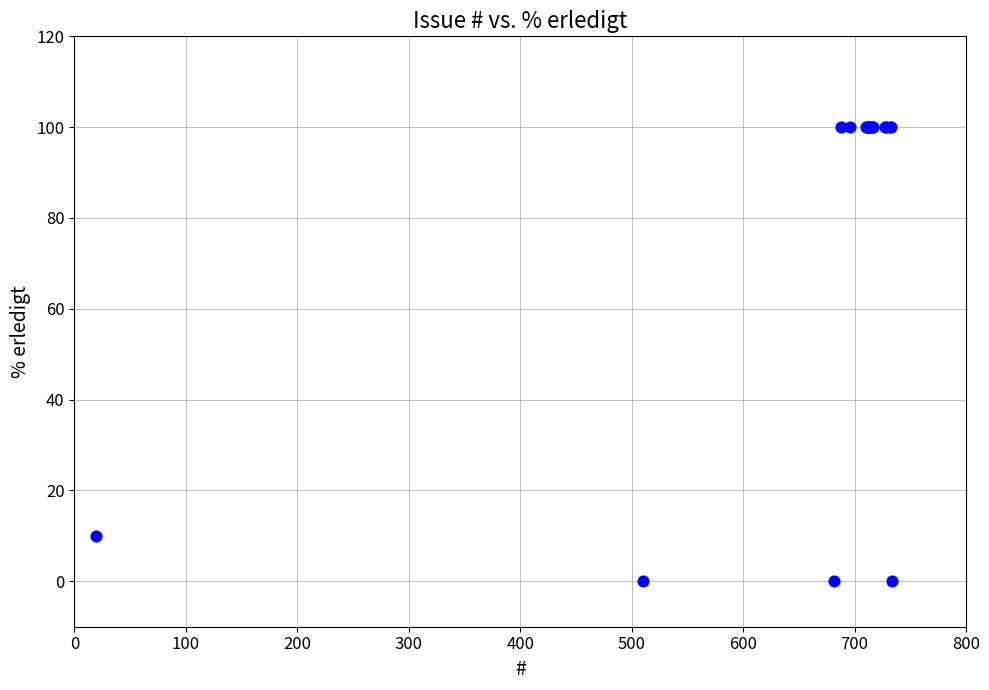

What Y value in the scatter plot is closest to 50?

10